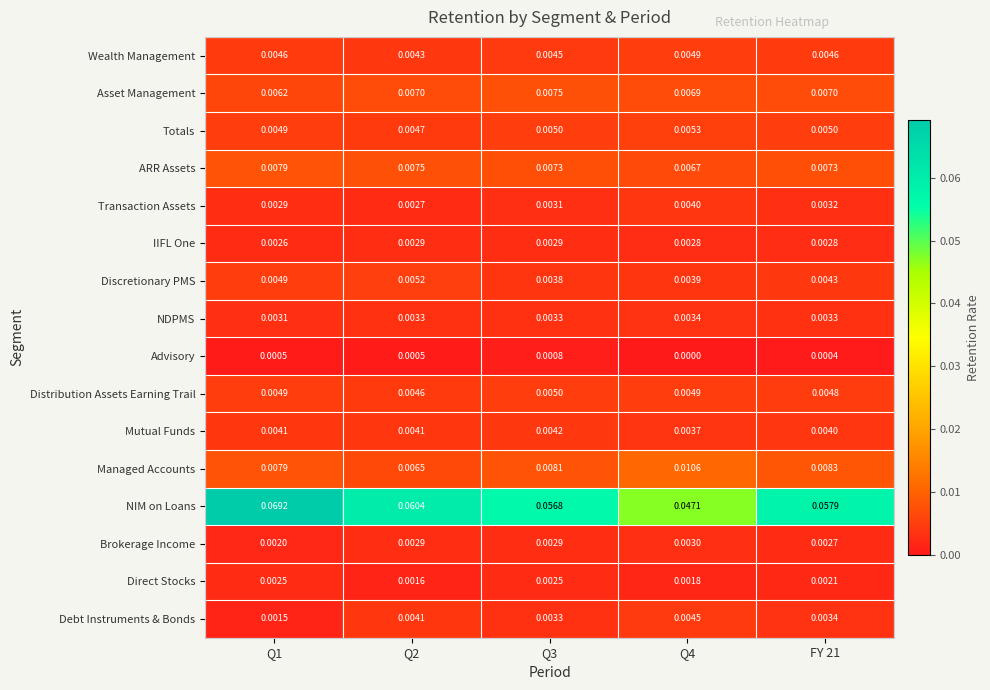

Which series has the largest total across all categories?

NIM on Loans